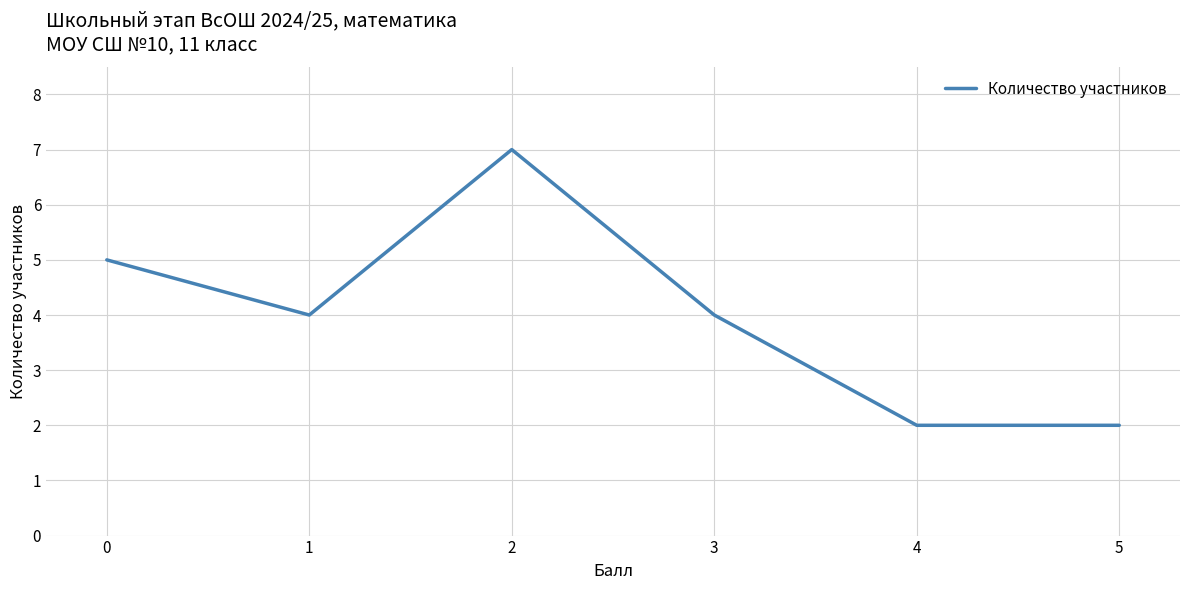

What is the smallest value displayed?

2